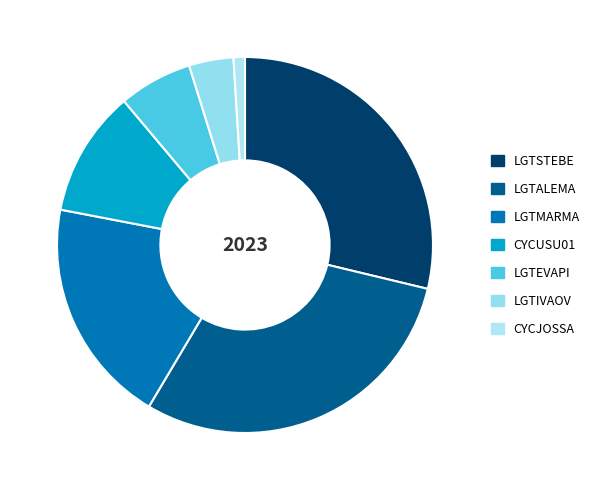

Combined, do LGTMARMA and CYCUSU01 account for over 50%?

No